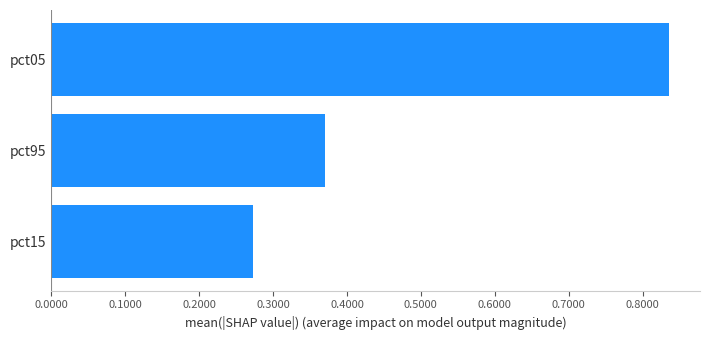

List the labels in order of value, largest first.

pct05, pct95, pct15